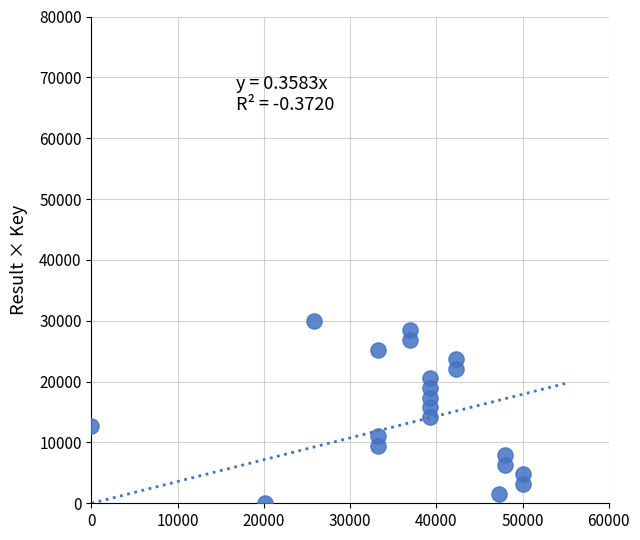

What is the range of Y values (max minus min)?

30000.0